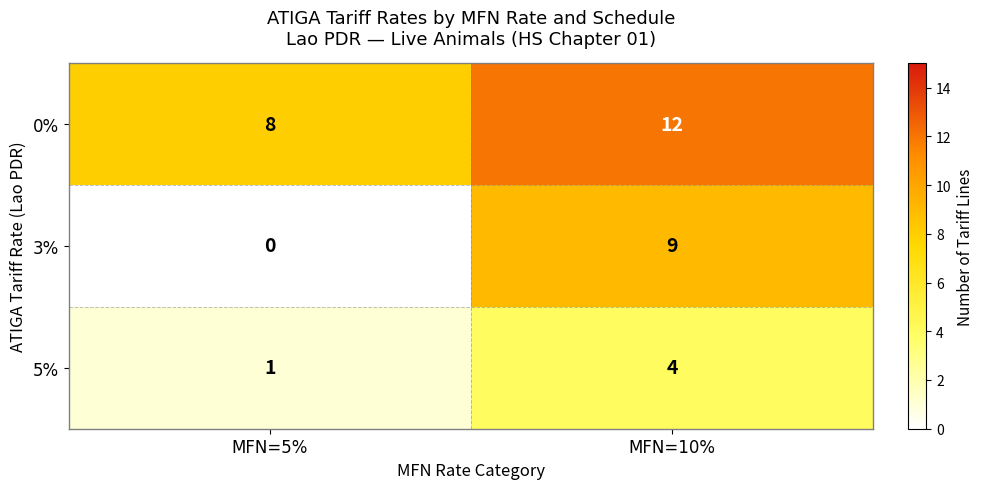

Reading left to right, what are all the values shown in this chart?

0%: 8	12
3%: 0	9
5%: 1	4